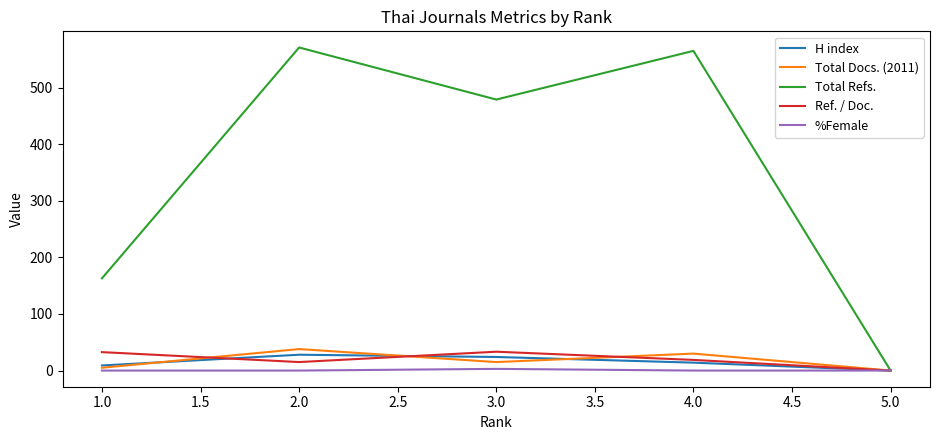

What is the maximum value shown in the chart?

571.0